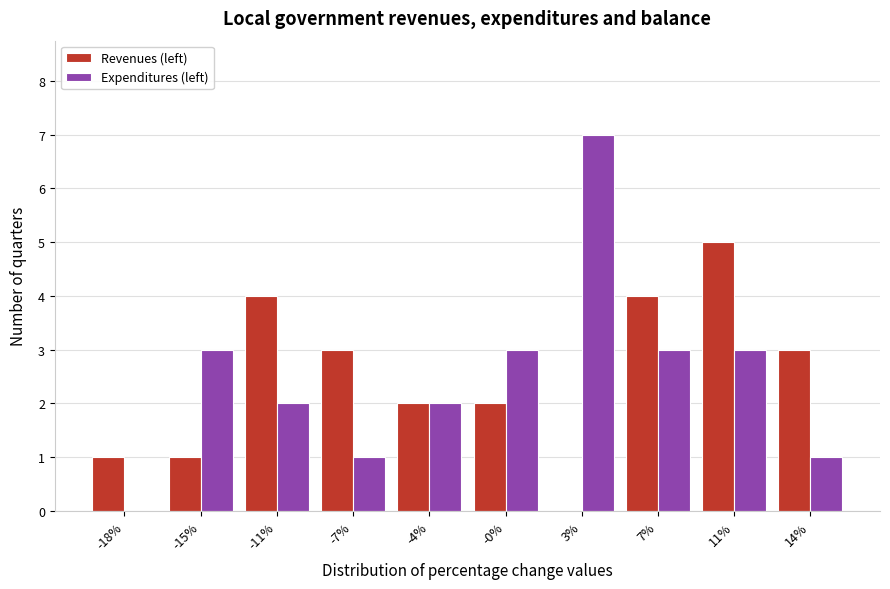

Reading right to left, extract all data points from this chart.

Revenues (left): 14%=3	11%=5	7%=4	3%=0	-0%=2	-4%=2	-7%=3	-11%=4	-15%=1	-18%=1
Expenditures (left): 14%=1	11%=3	7%=3	3%=7	-0%=3	-4%=2	-7%=1	-11%=2	-15%=3	-18%=0